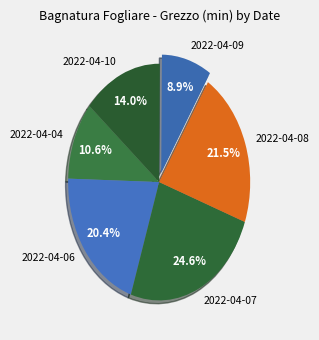

Which category has the biggest portion of the pie?

2022-04-07